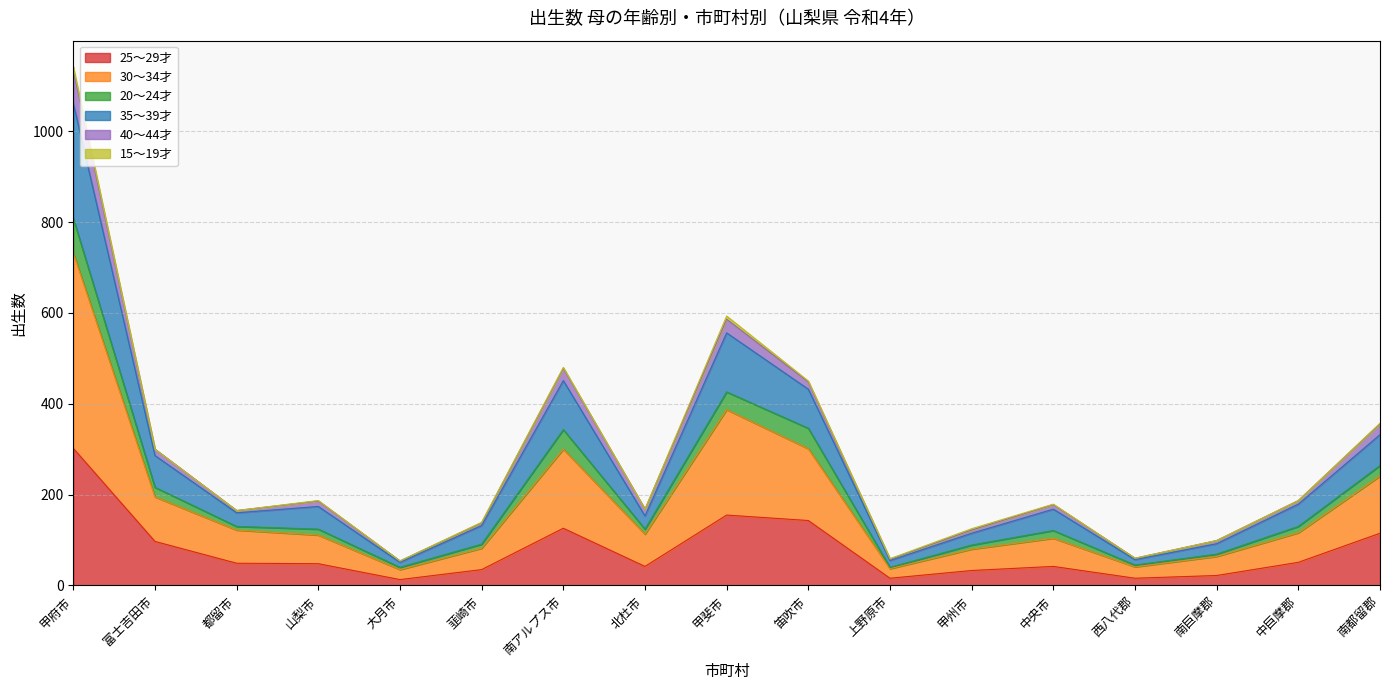

Is the value of 25～29才 at 中巨摩郡 greater than the value of 30～34才 at 甲州市?

No